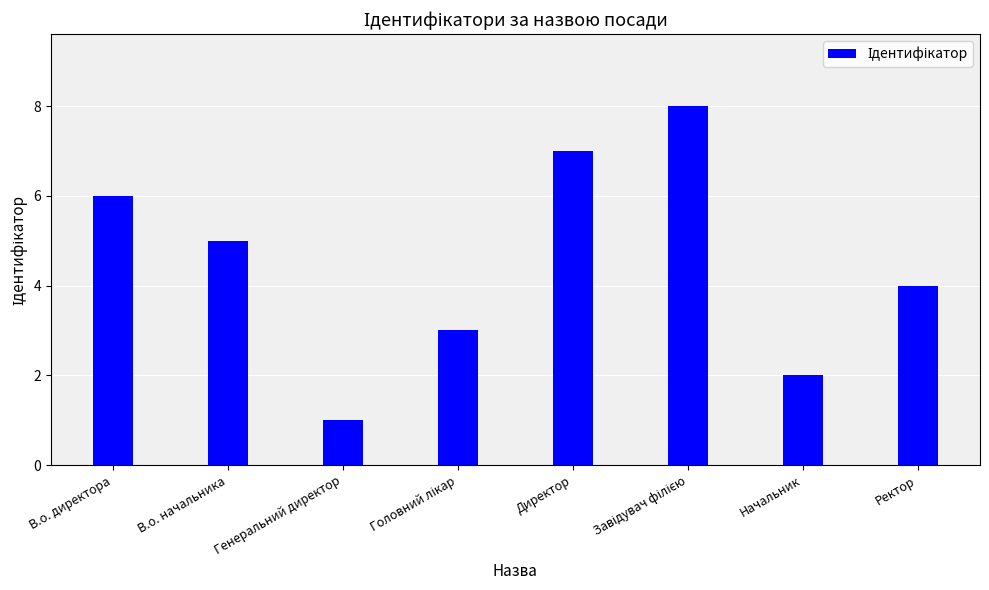

What is the difference between the second highest and minimum values?

6